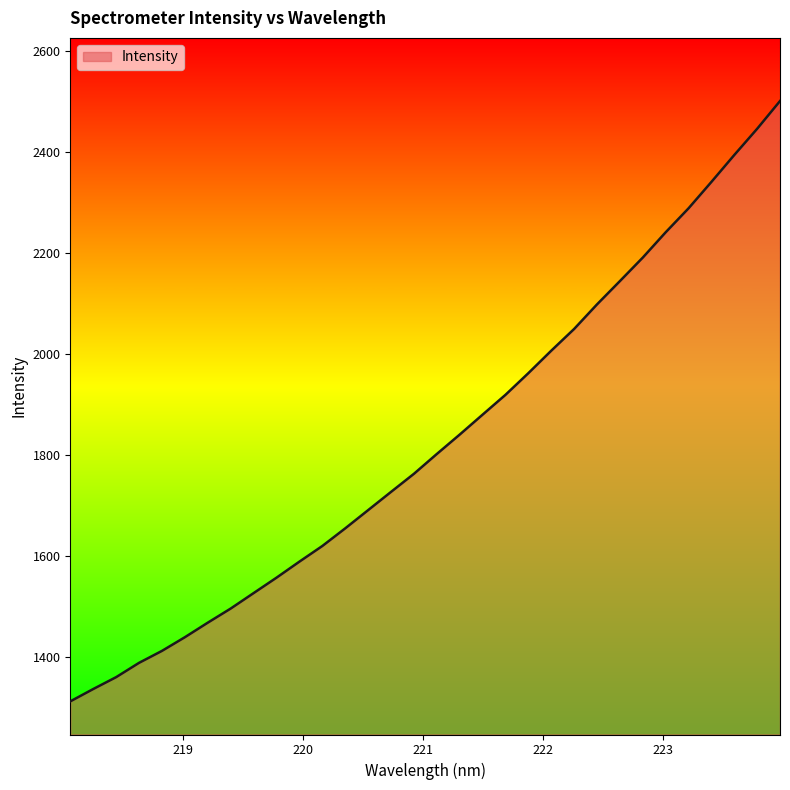

What is the minimum value shown in the chart?

1311.7